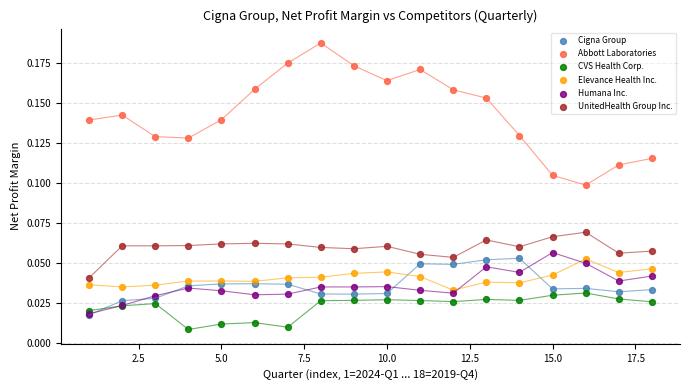

Which series reaches the maximum Y coordinate?

Abbott Laboratories